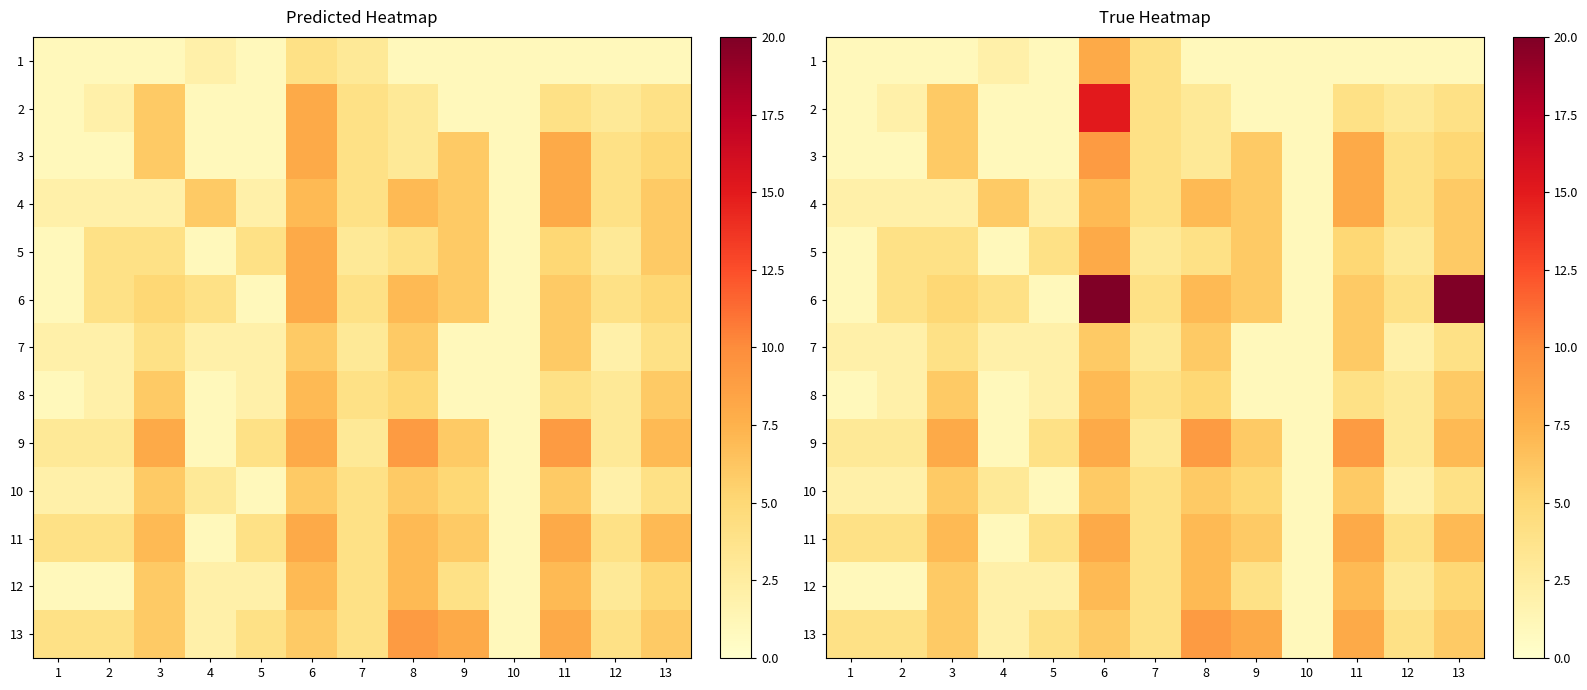

Count the number of categories in the chart.

13